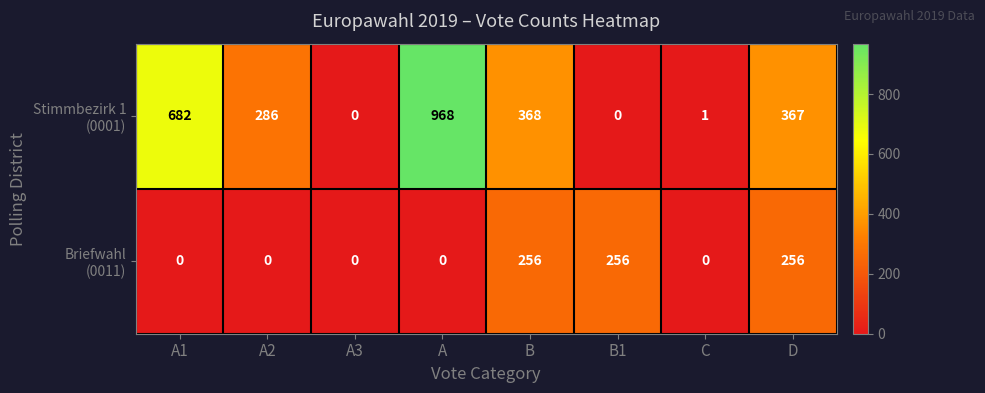

What is the greatest value displayed?

968